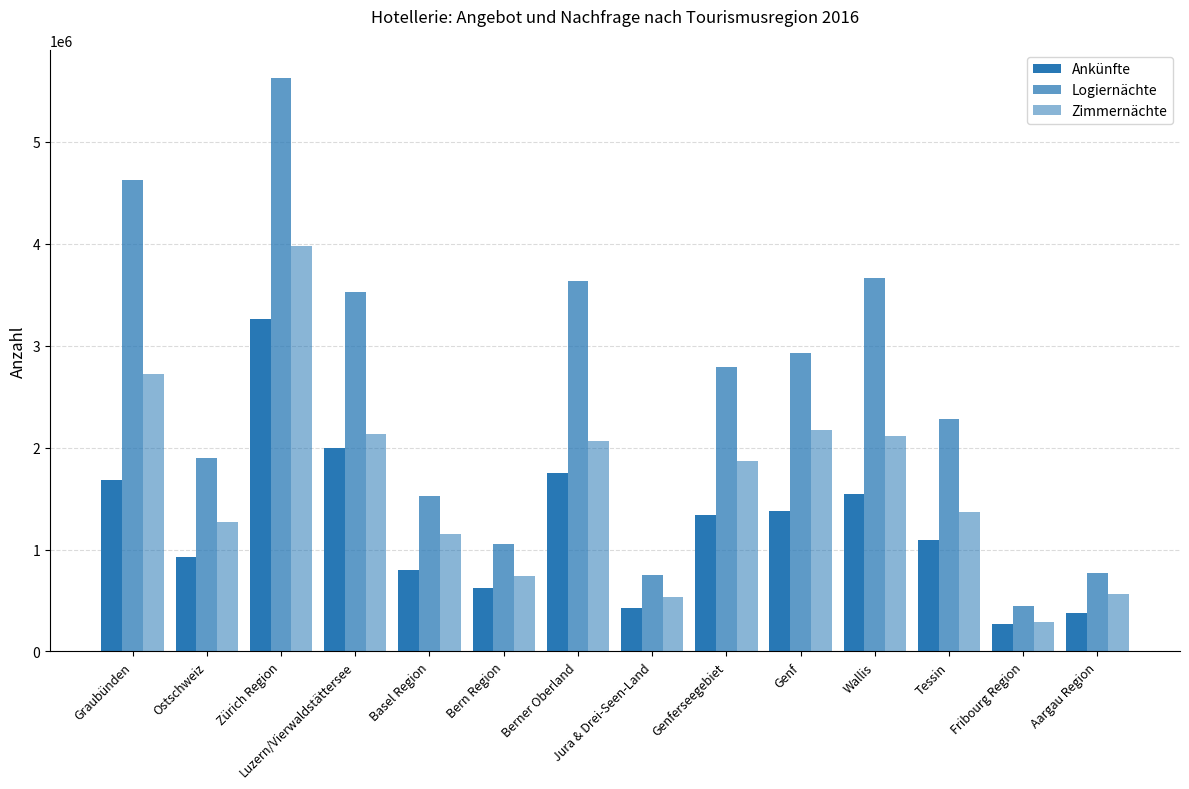

How many categories are shown in the chart?

14